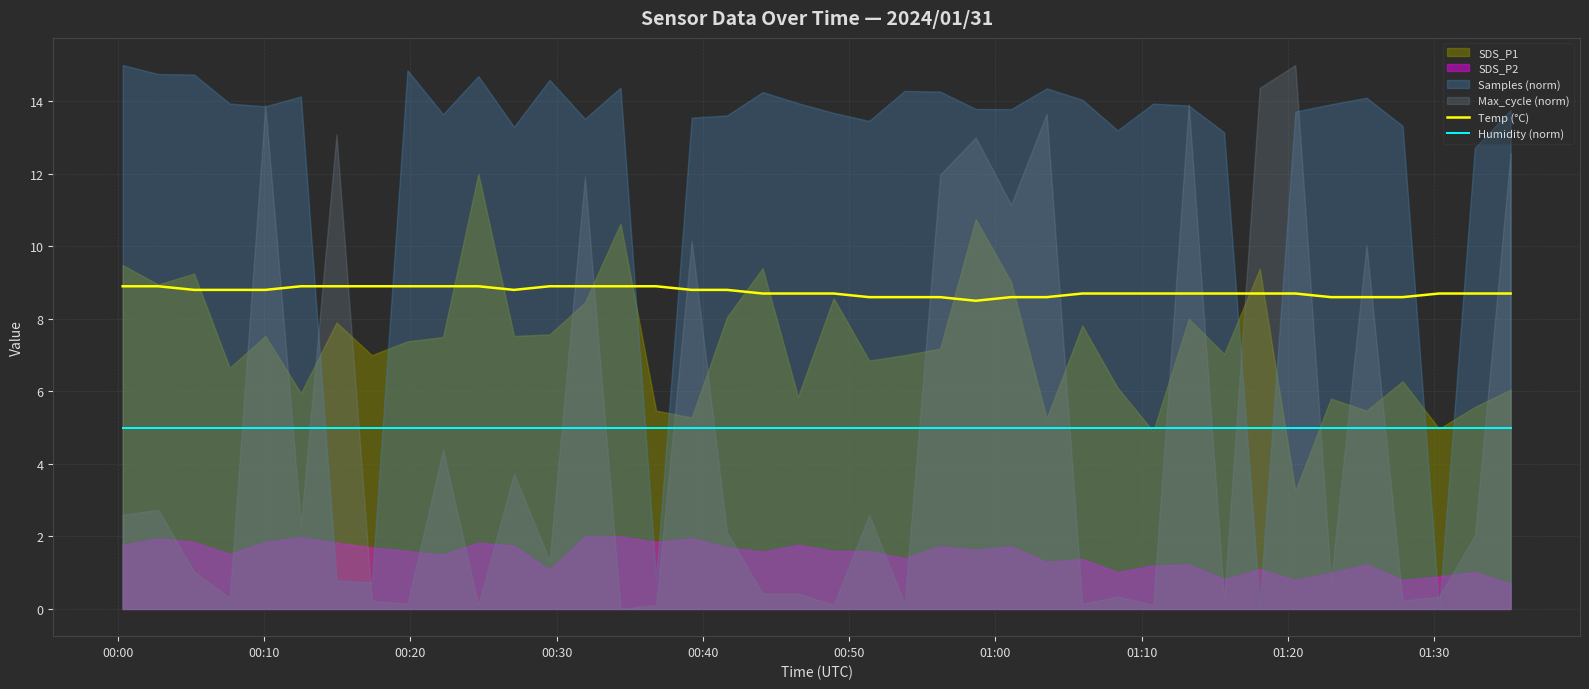

True or false: Temp (°C) and Humidity (norm) cross at least once.

False